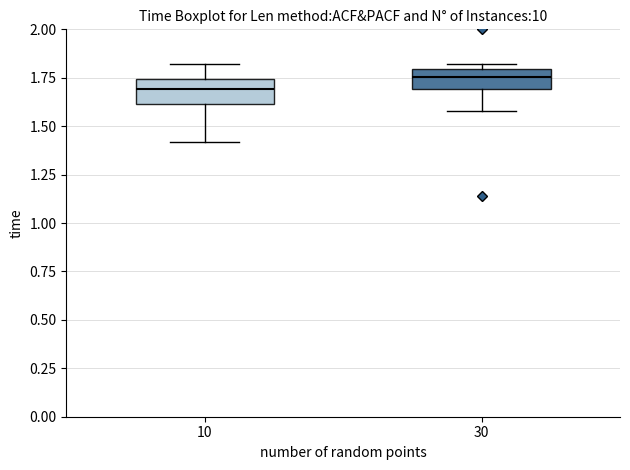

Where is the lower edge of the box at x = 10 on the y-axis? The values are not printed on the chart, so give them approximately, as read against the axis.

1.60